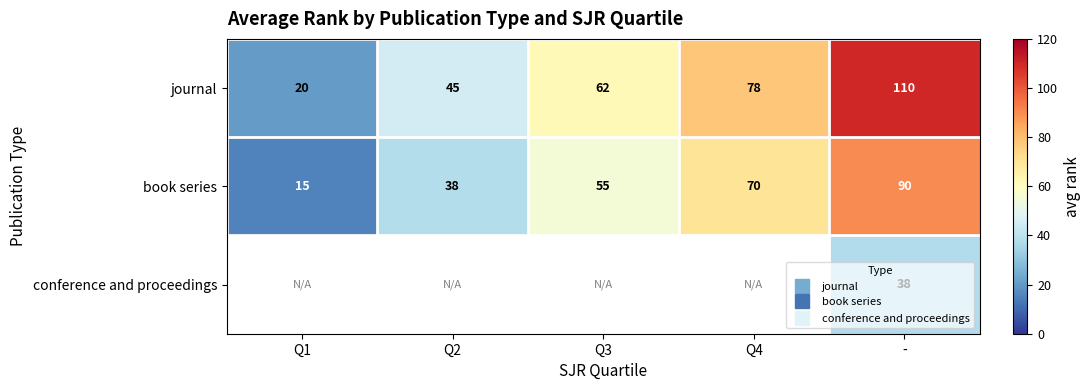

True or false: book series has a value of 20.3 at Q1.

False